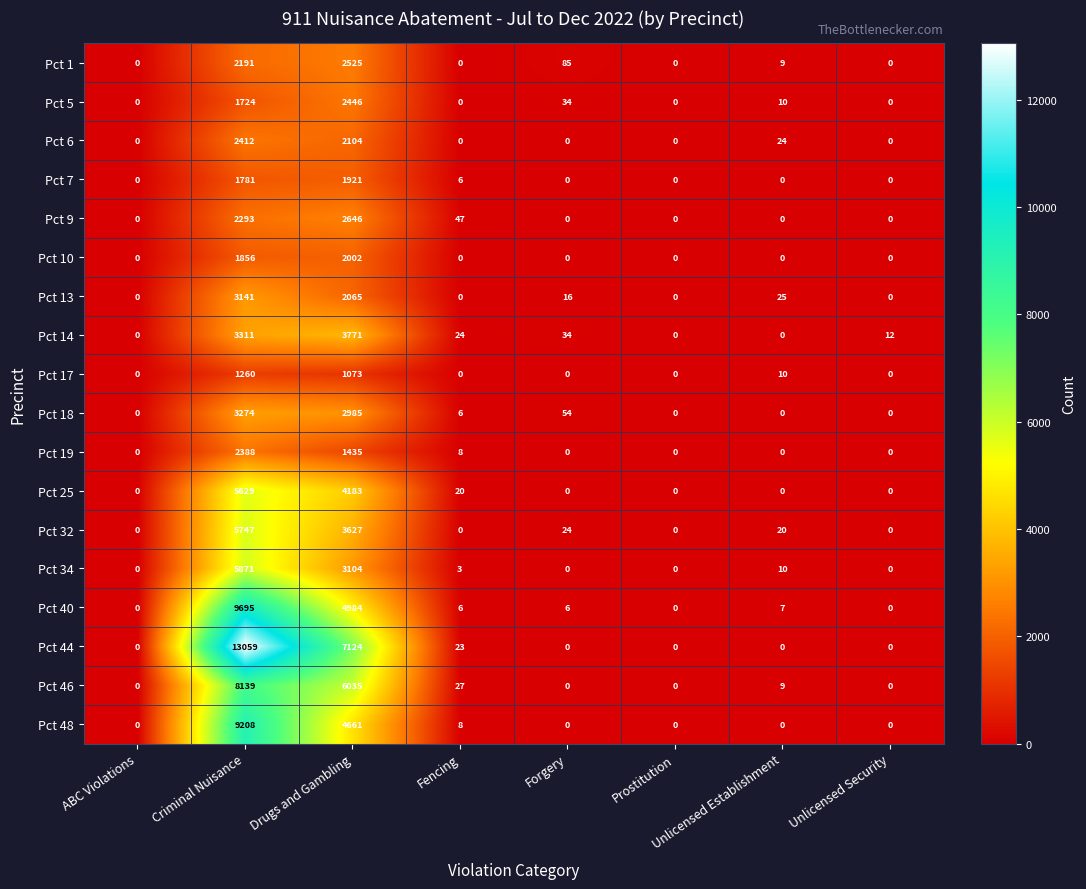

What is the sum of all Pct 9 values?

4986